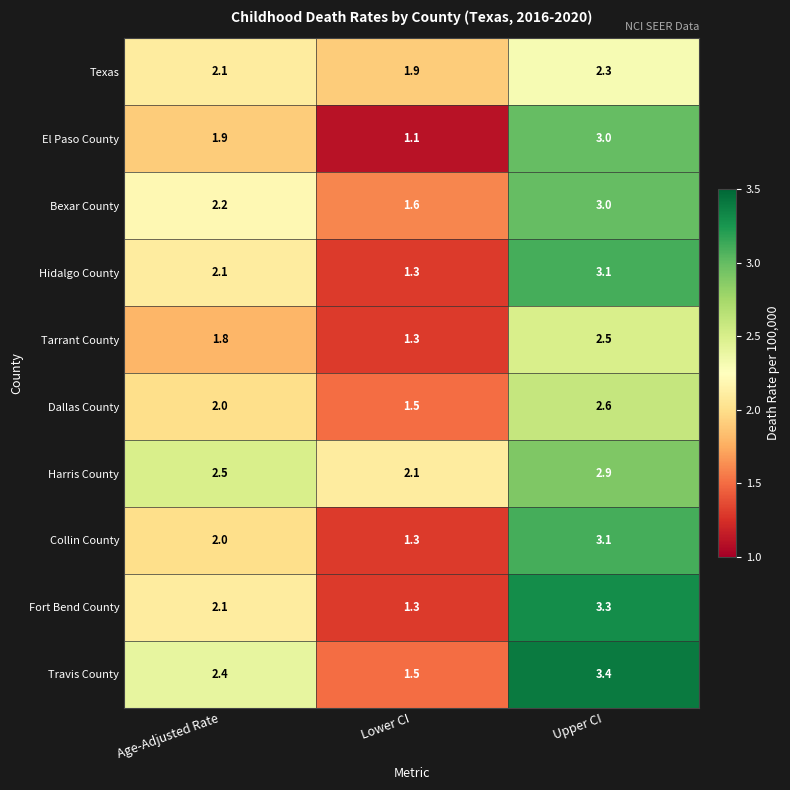

The value of Bexar County at Lower CI is 1.6. True or false?

True